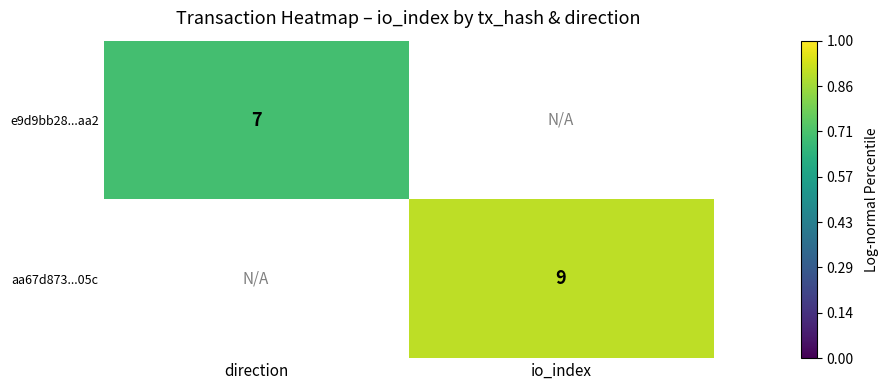

Between direction and io_index, which is larger?

io_index